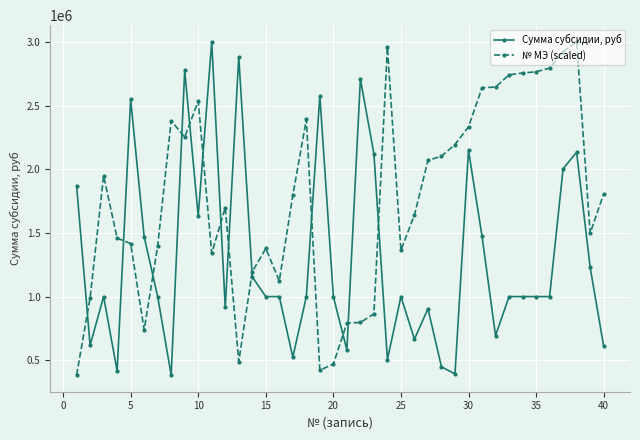

What is the value of the Сумма субсидии, руб point at the 3rd from the left?

1000000